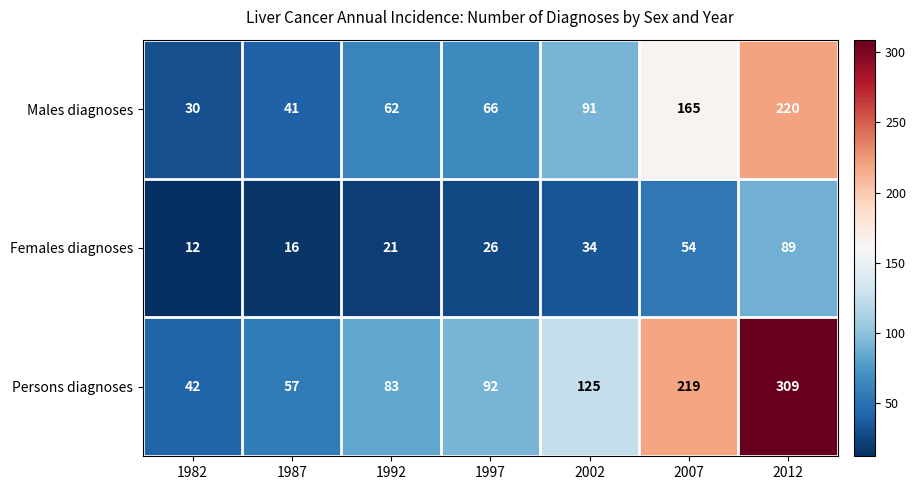

How many data points does each series have?

7